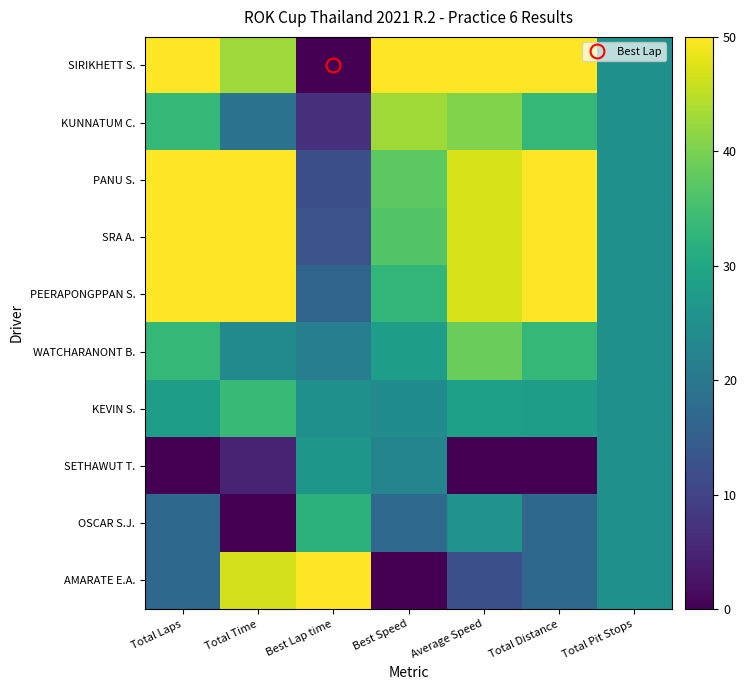

How many data points does each series have?

7